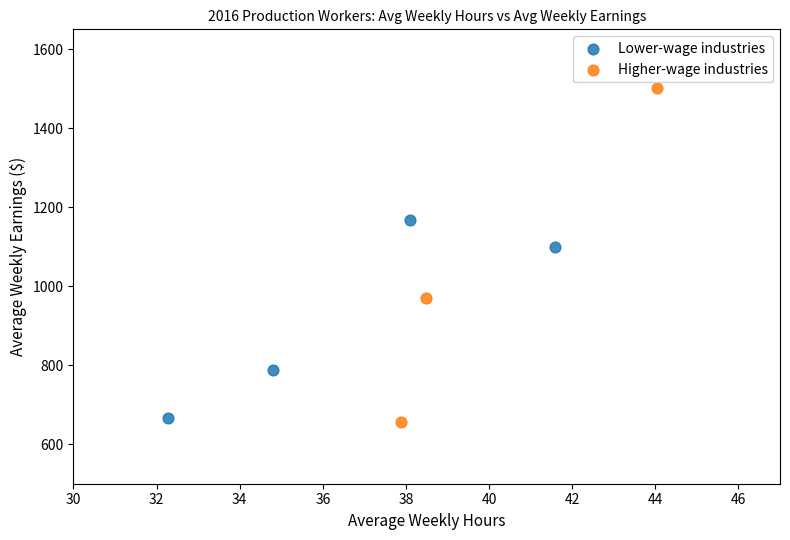

What are all the series names shown in the legend?

Lower-wage industries, Higher-wage industries